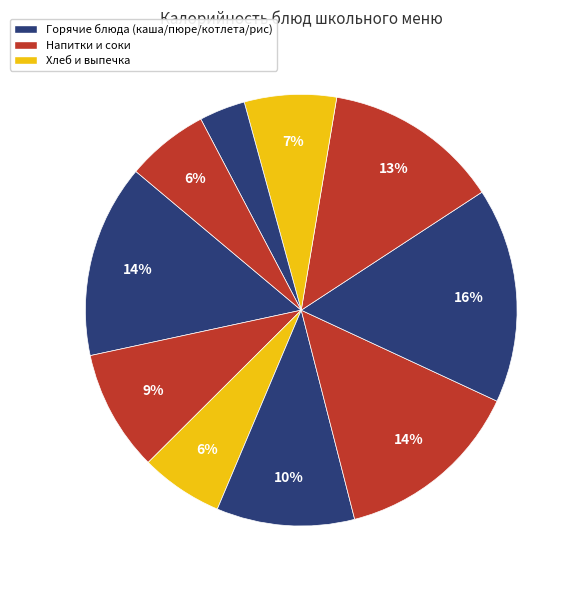

How many segments does this pie chart have?

10